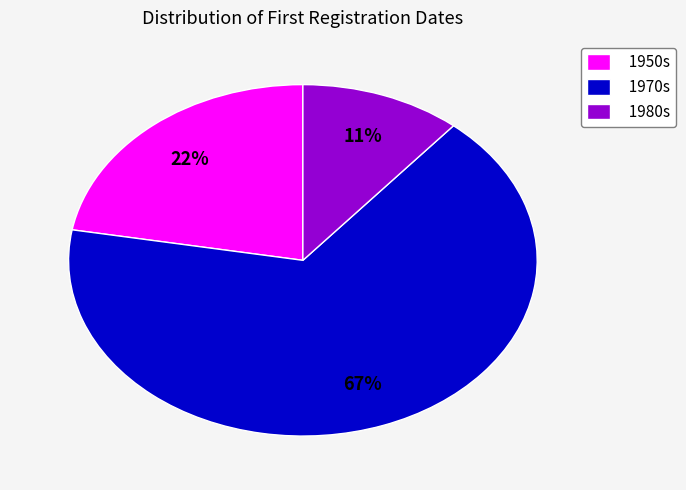

Is there a majority slice in this chart?

Yes